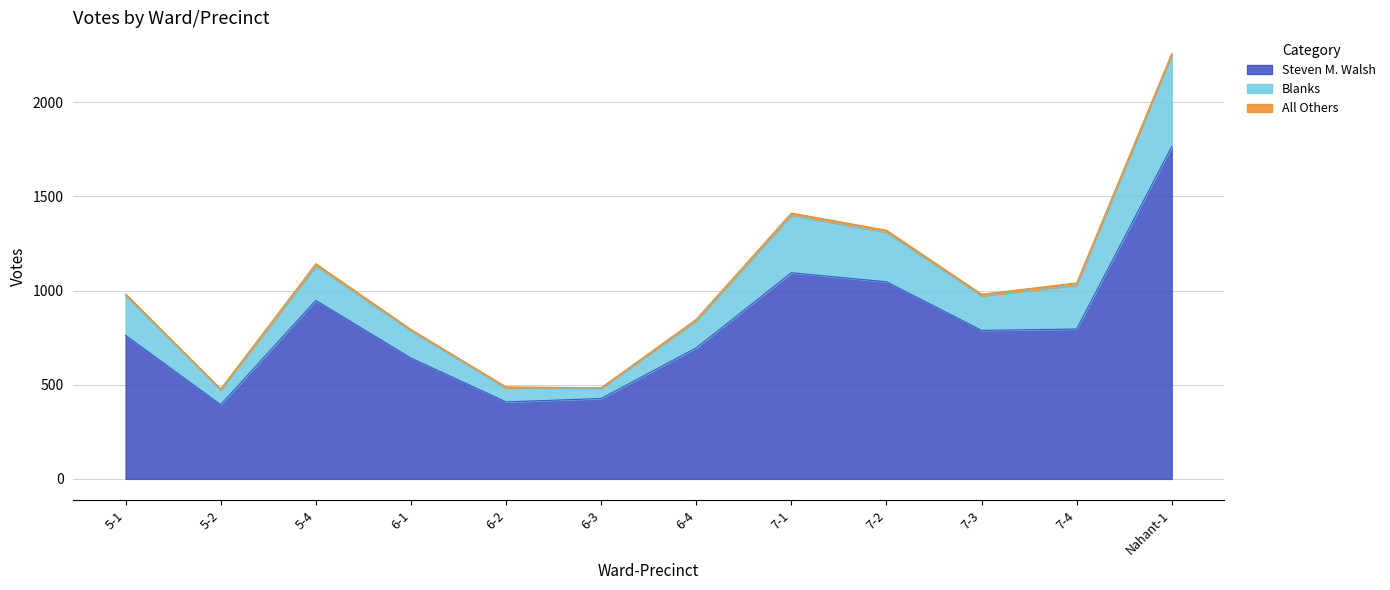

What is the maximum value for Steven M. Walsh?

1765